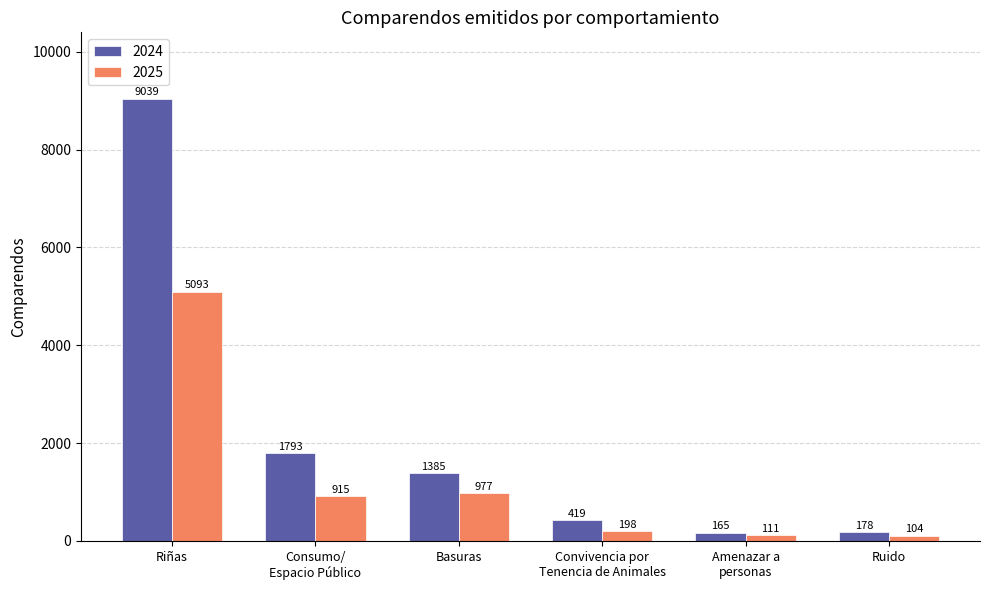

Is the value of 2025 at Basuras greater than the value of 2024 at Amenazar a
personas?

Yes